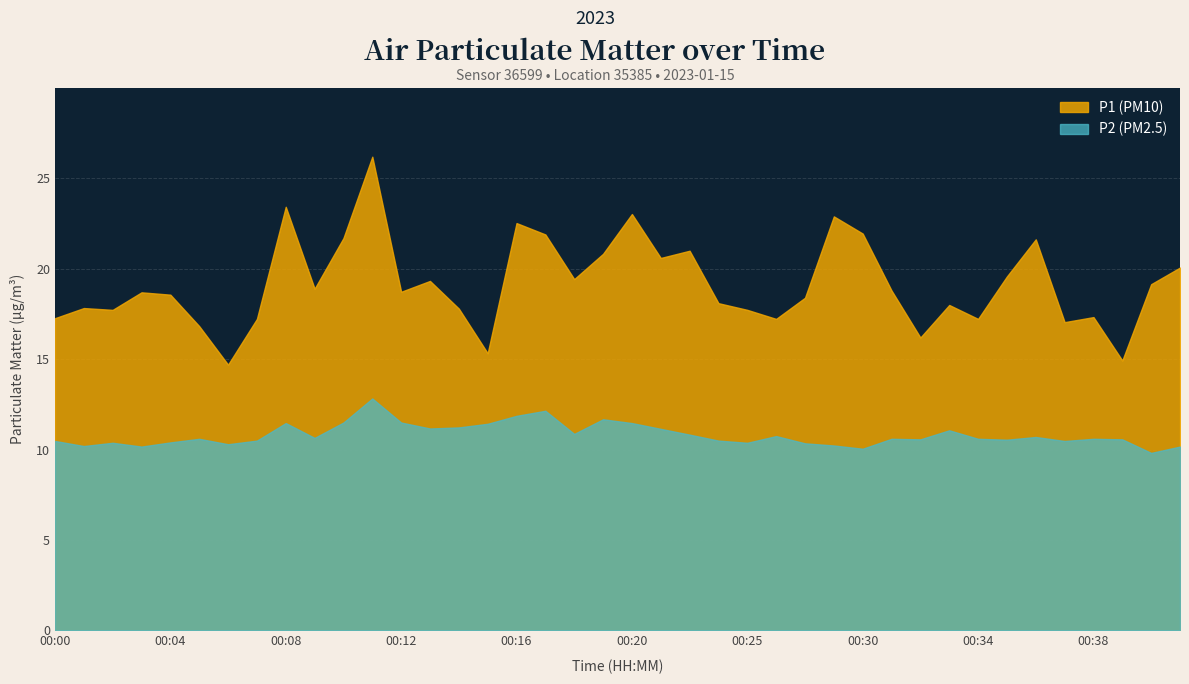

In P1, how many points are lower than both neighbors (excluding endpoints)?

12